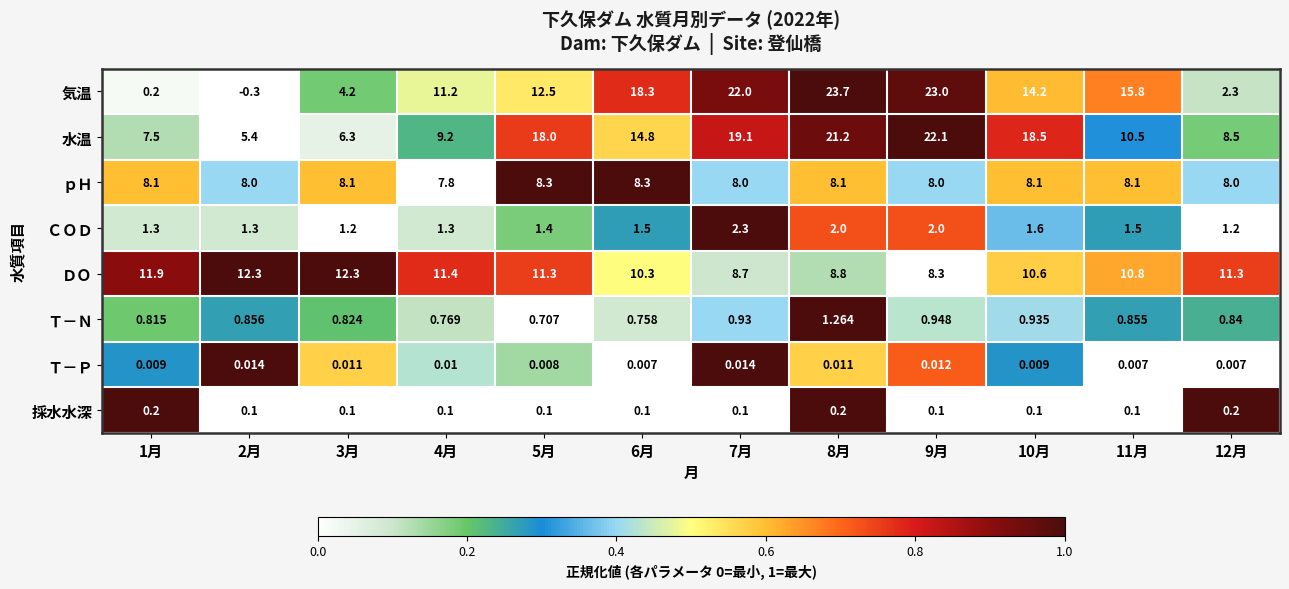

How many values in the 水温 series are below 14?

6